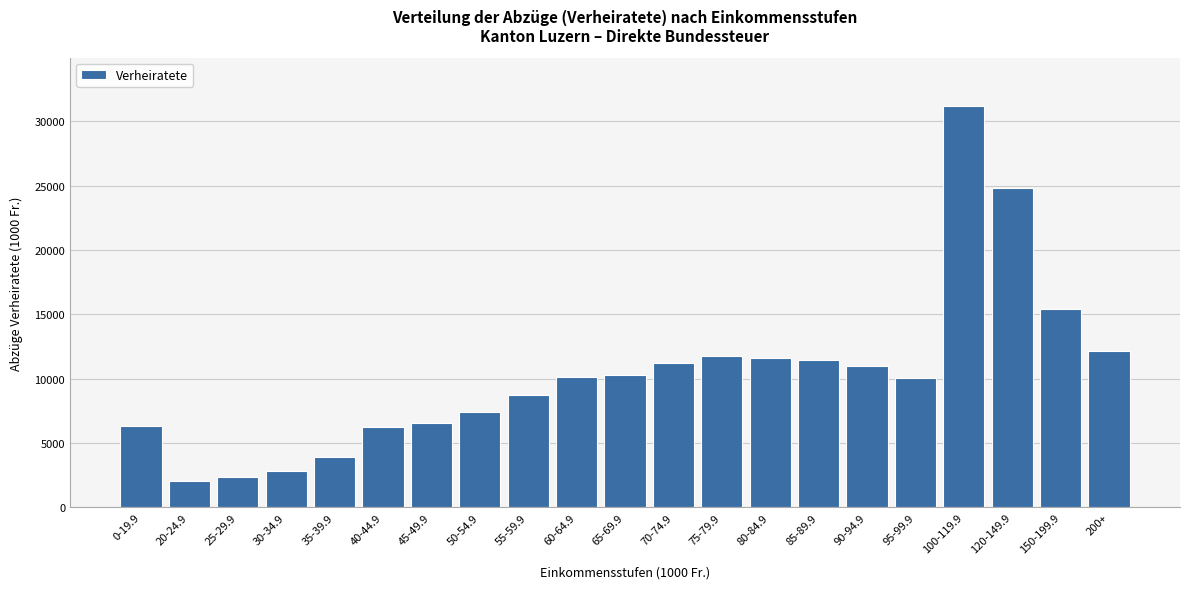

The value at 95-99.9 is 15921.7. True or false?

False